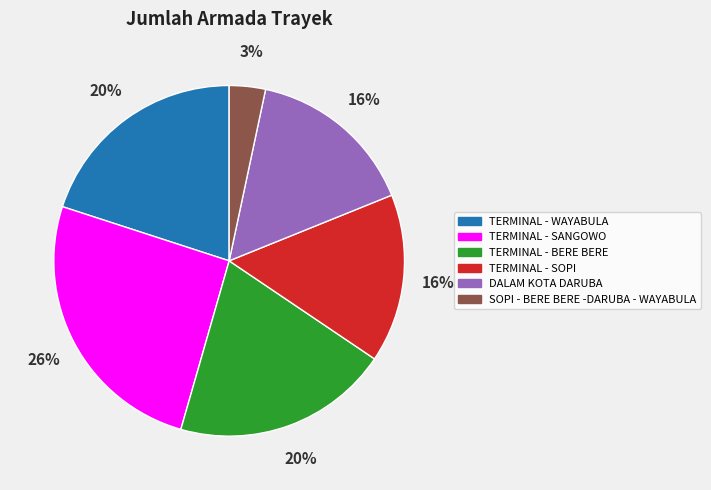

The TERMINAL - WAYABULA slice represents 20% of the pie. True or false?

True